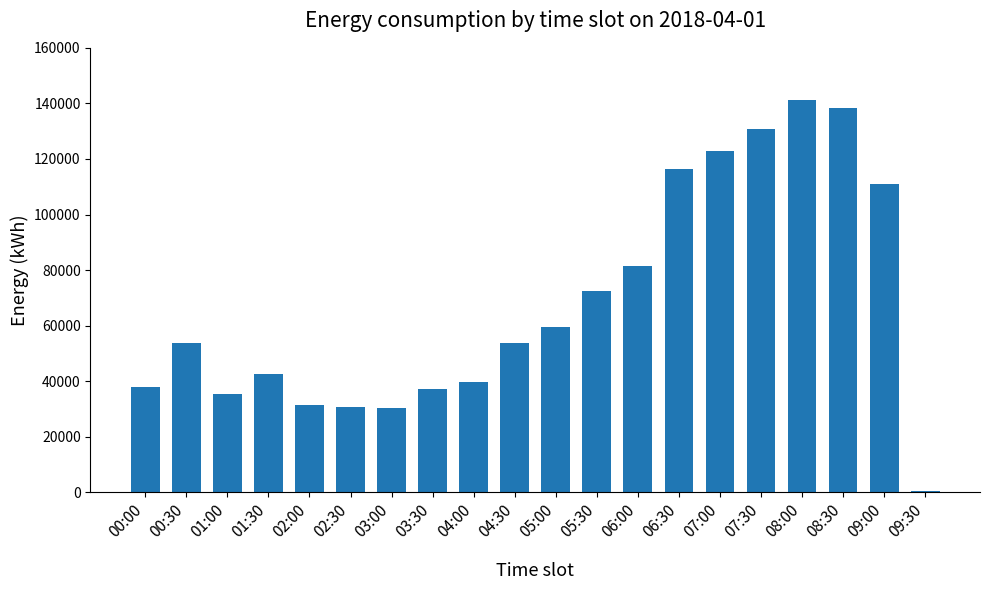

What is the difference between the maximum and minimum values?

140734